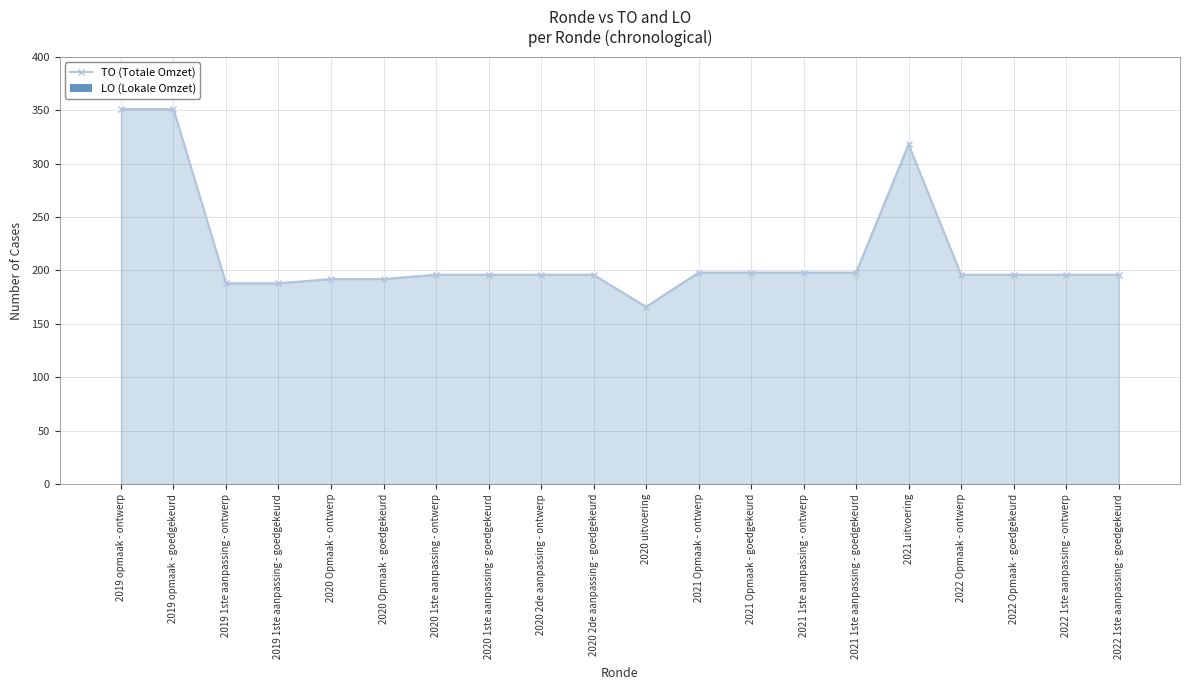

True or false: the data shows 100 at 2019 opmaak - ontwerp.

False